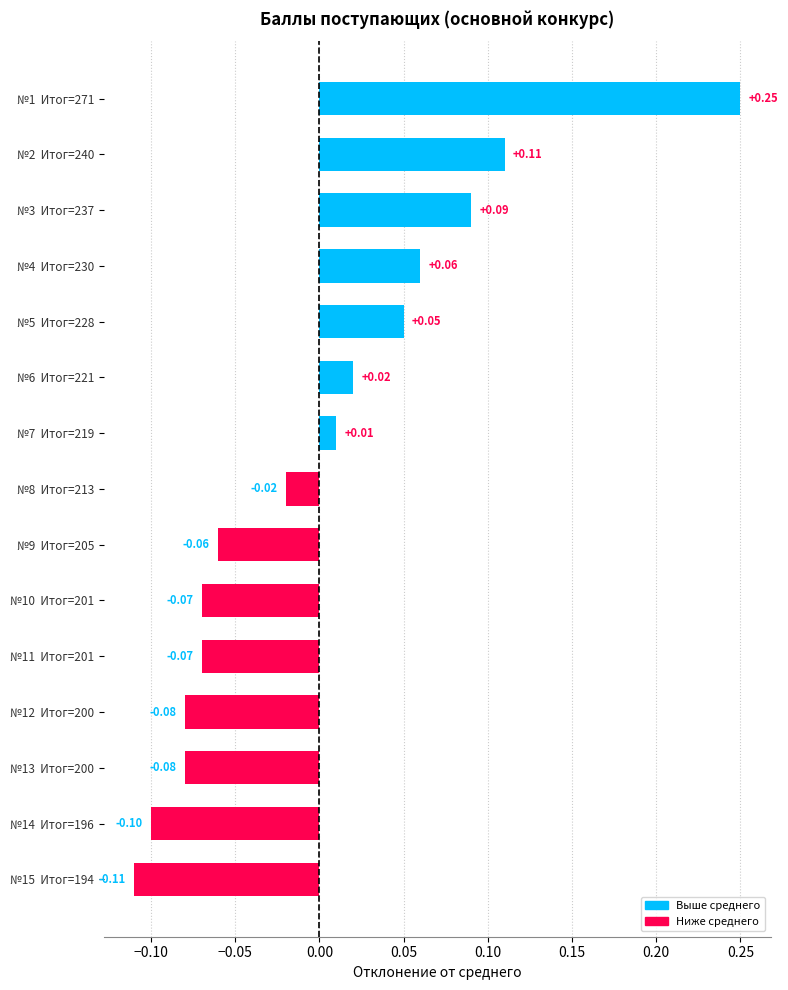

Which has a higher value, №15  Итог=194 or №11  Итог=201?

№11  Итог=201